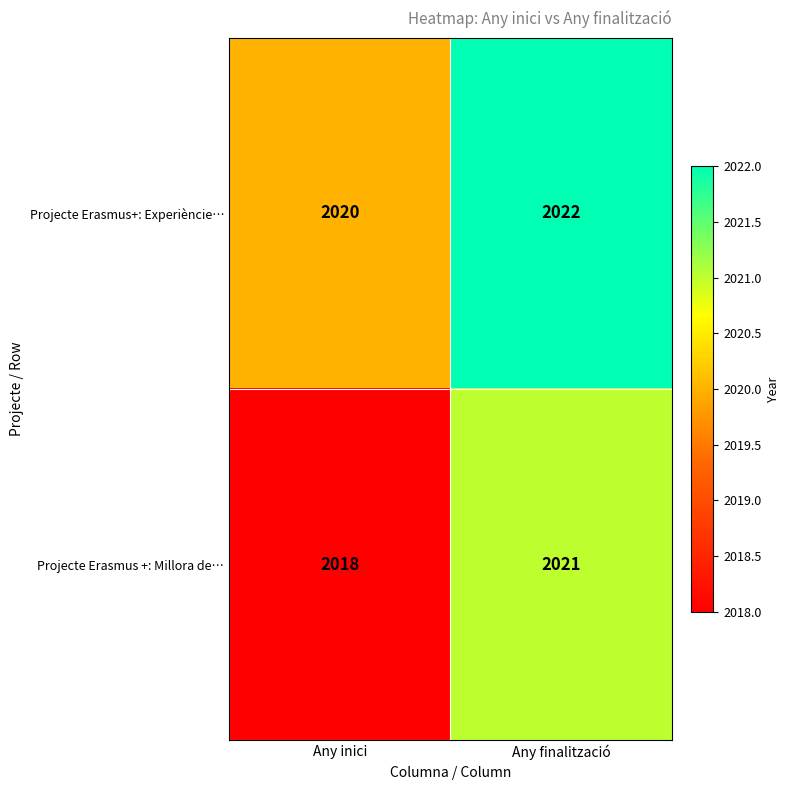

Where is Projecte Erasmus+: Experièncie… nearest to the value 2021?

Any inici